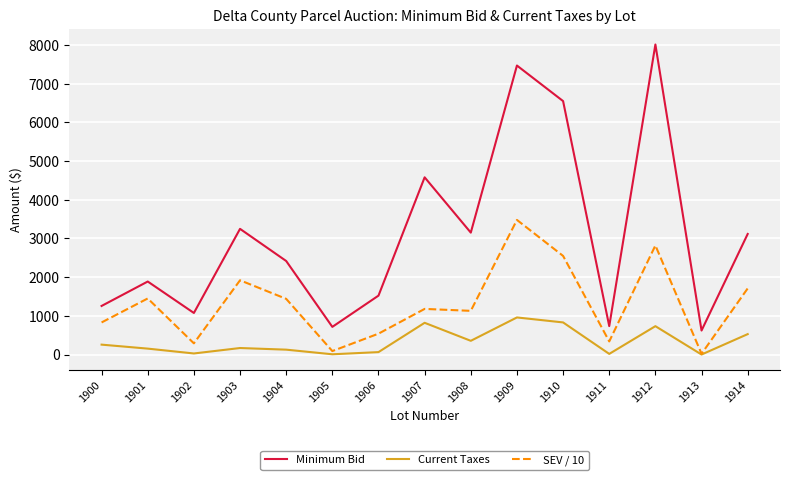

Which series has the largest total across all categories?

Minimum Bid